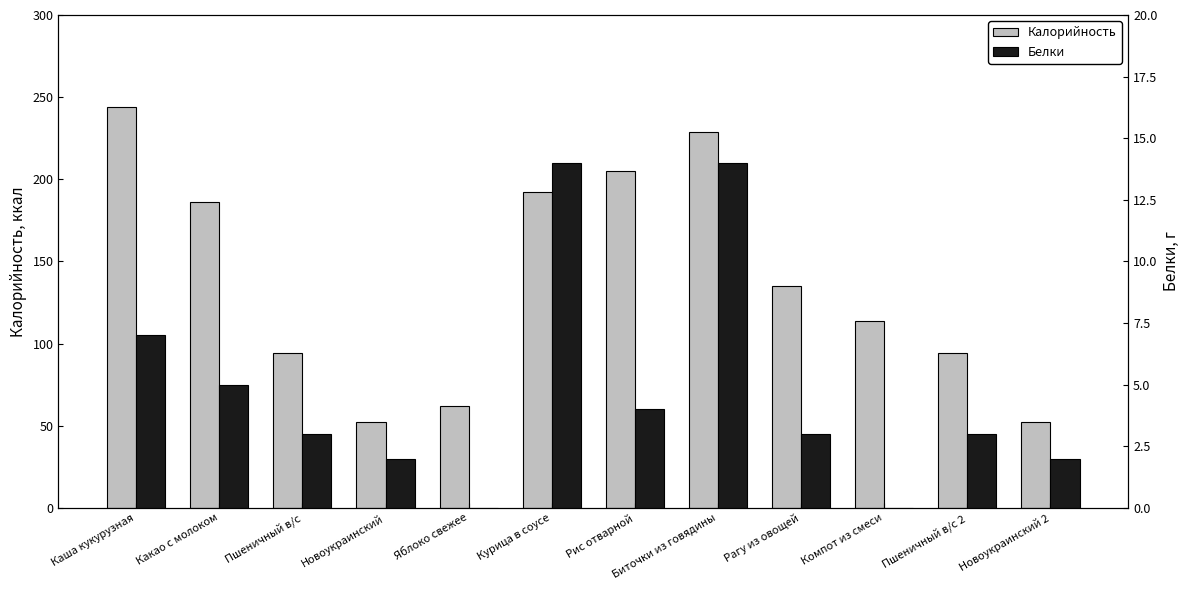

What is the sum of all Белки values?

57